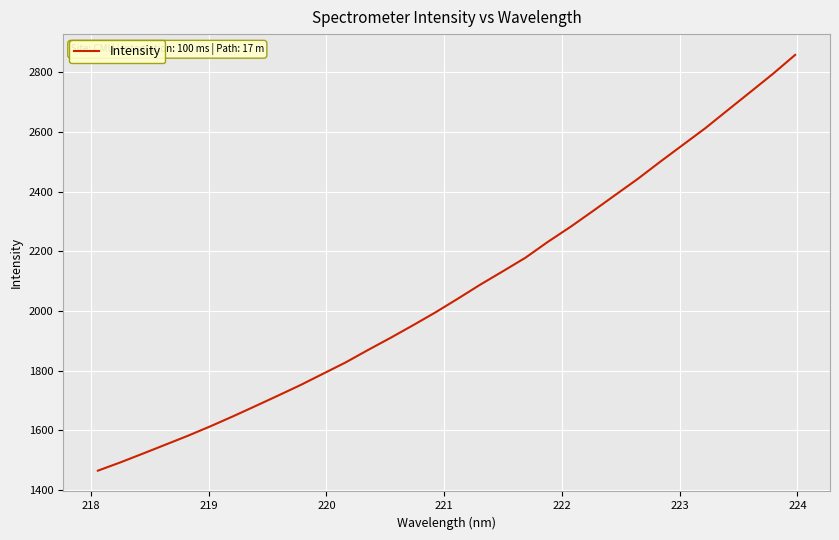

What is the smallest value displayed?

1464.7